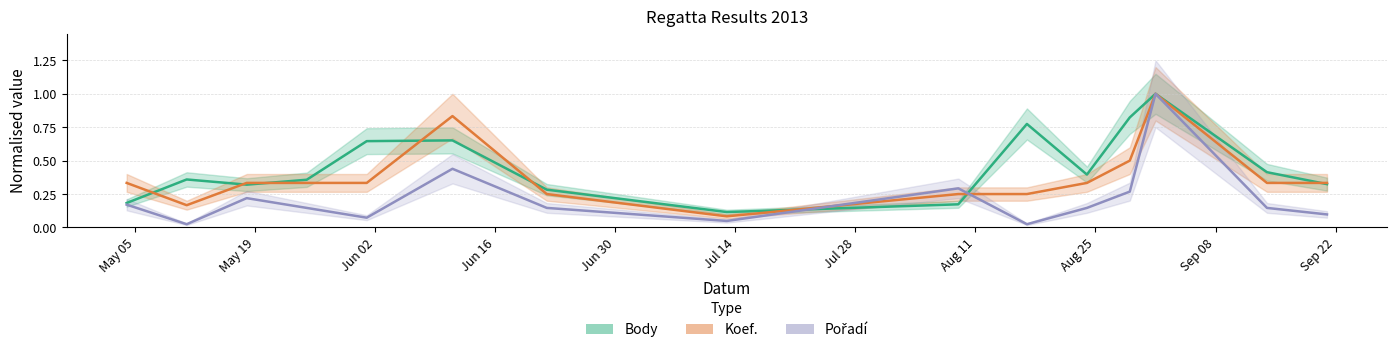

Which series has the widest spread of values?

Pořadí